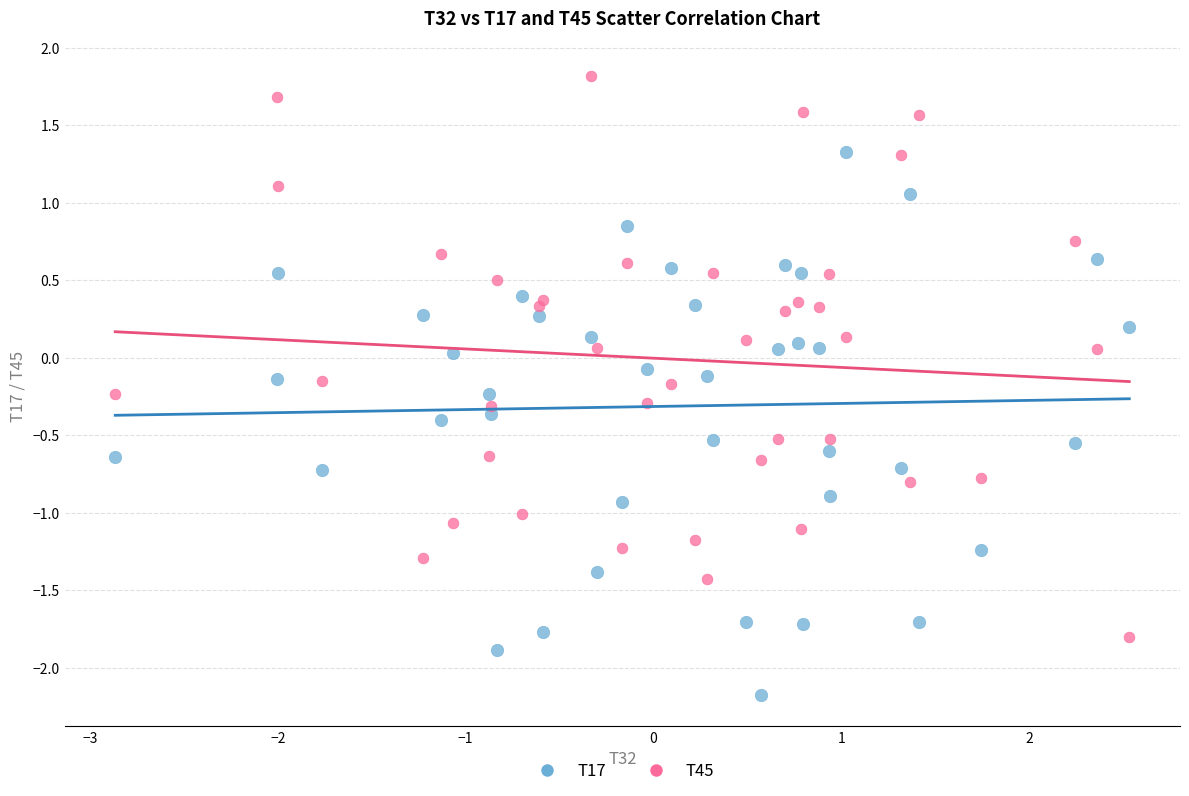

What is the X range (max minus min) for the scatter plot?

5.4